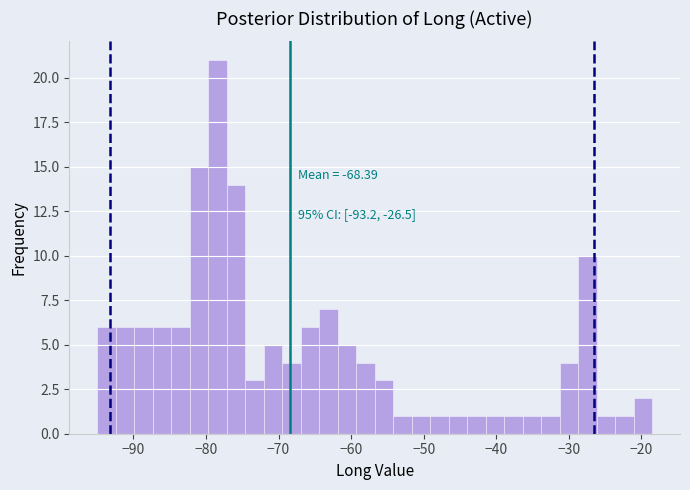

Read against the x-axis, roughly where is the centre of the tallest bar?

-78